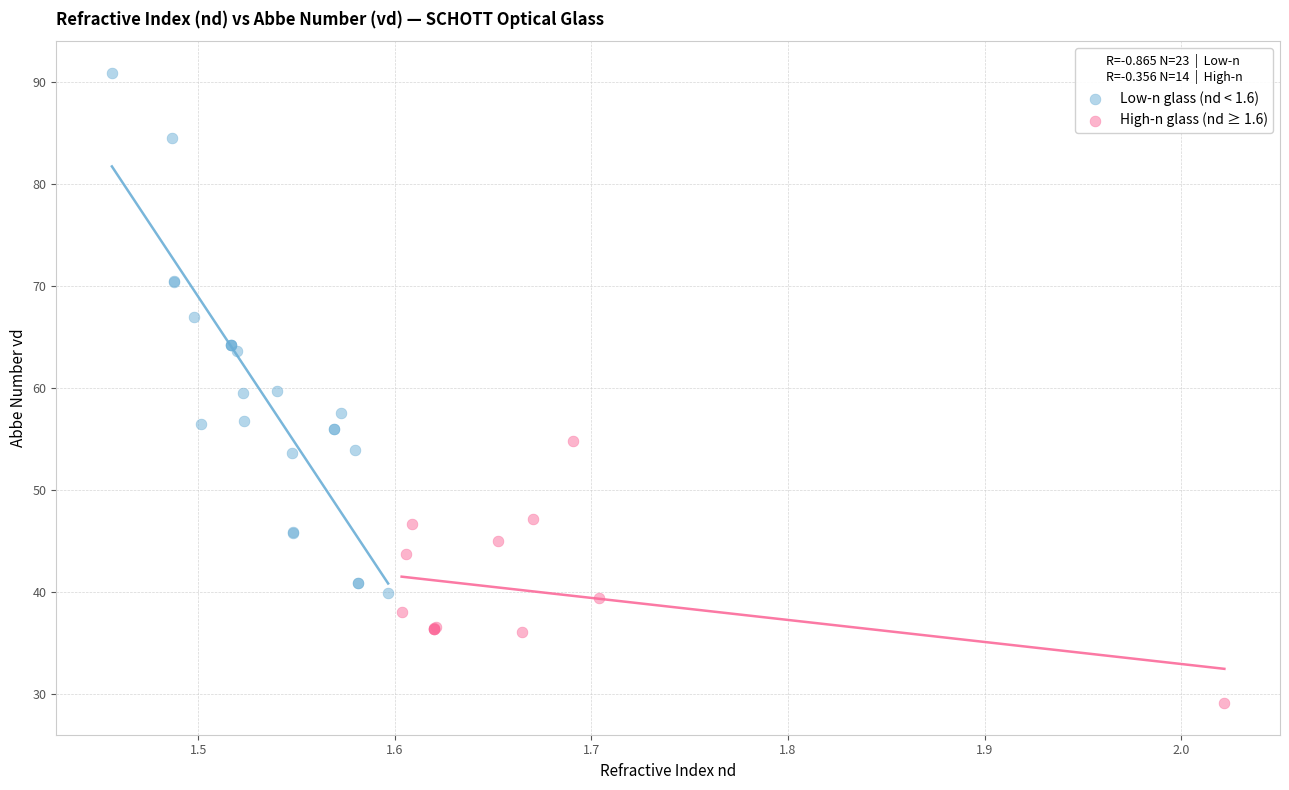

Which series contains the lowest Y value?

High-n glass (nd ≥ 1.6)